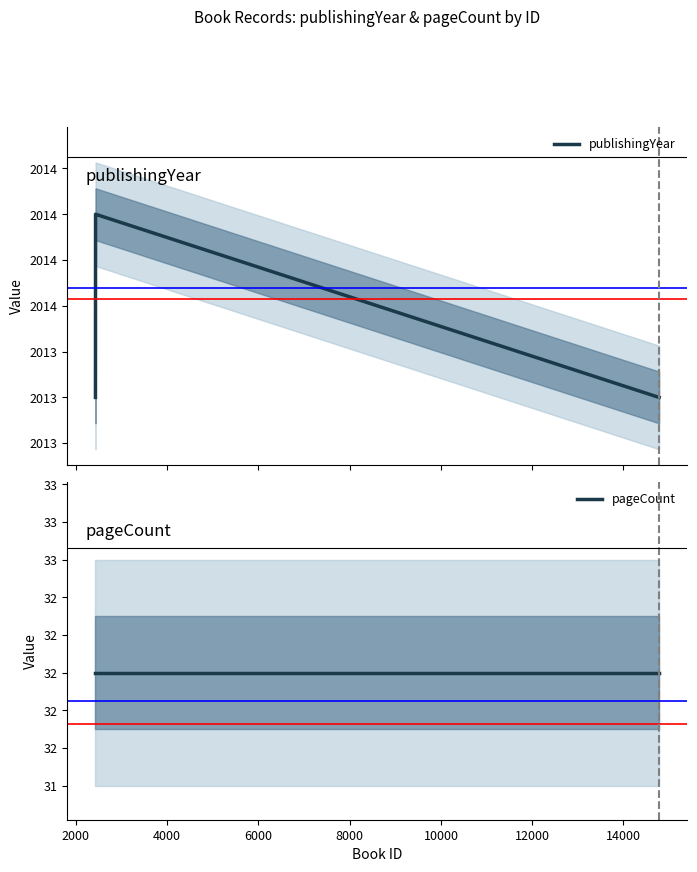

True or false: publishingYear and pageCount intersect in this chart.

False